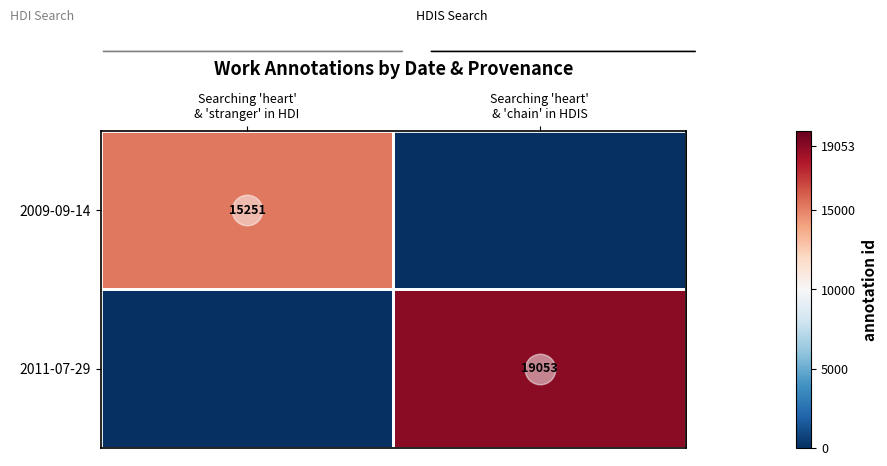

Is the value of 2011-07-29 at Searching 'heart' & 'stranger' in HDI greater than the value of 2009-09-14 at Searching 'heart' & 'stranger' in HDI?

No